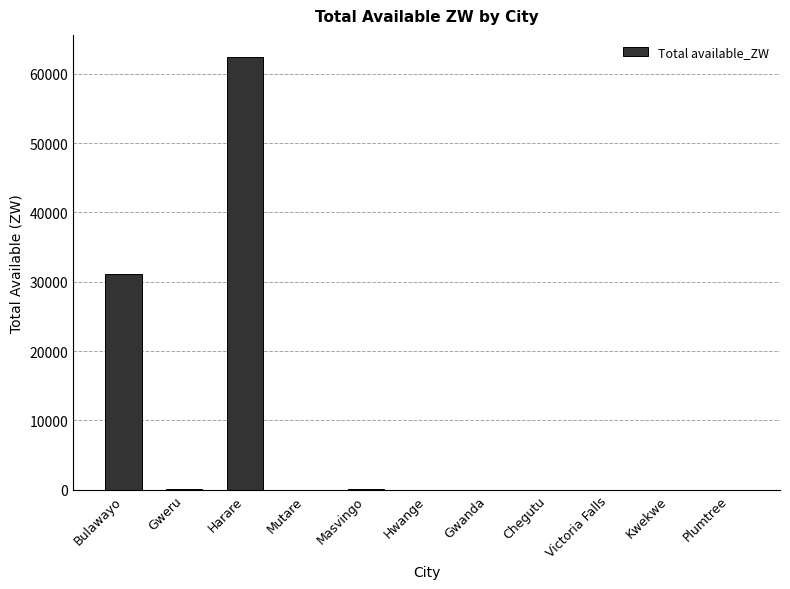

Between Chegutu and Harare, which is larger?

Harare